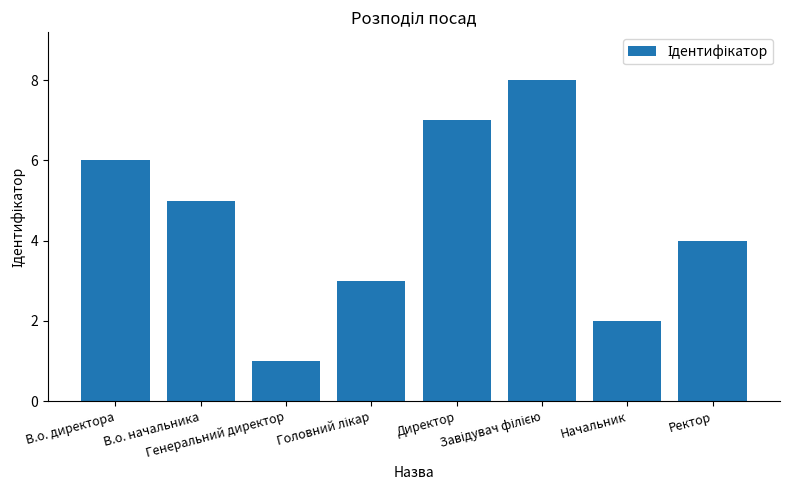

The chart shows a value of 11 at Директор. True or false?

False